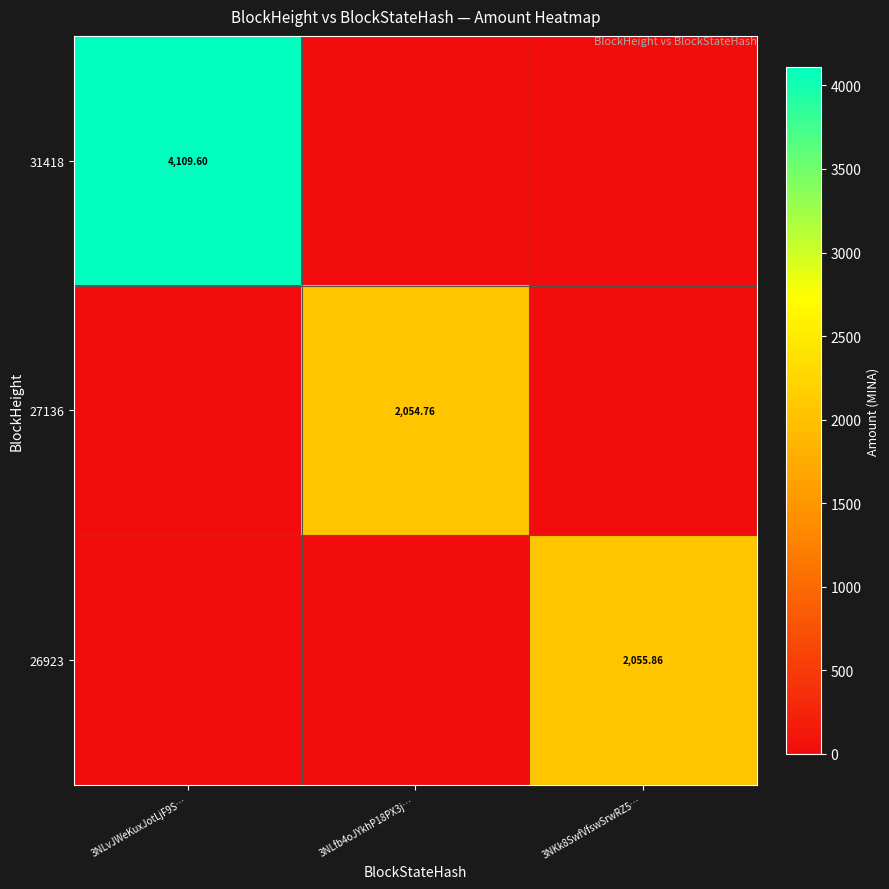

Between 3NLvJWeKuxJotLjF9S… and 3NLfb4oJYkhP18PX3j…, which is larger?

3NLvJWeKuxJotLjF9S…